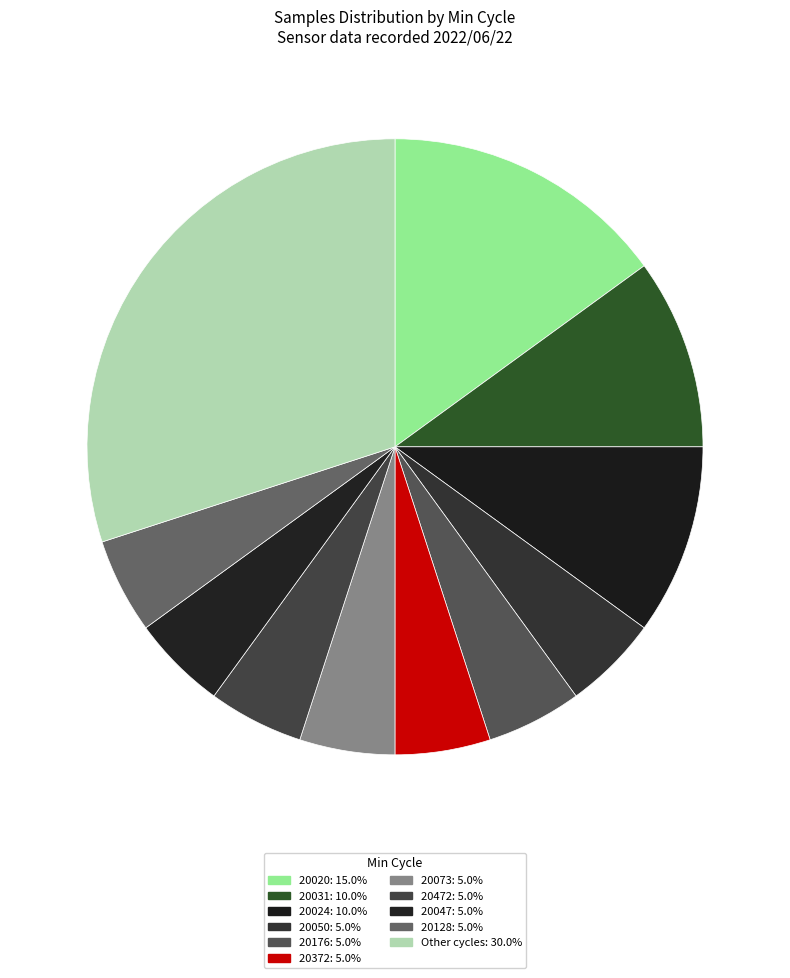

Count the number of slices in the pie.

11